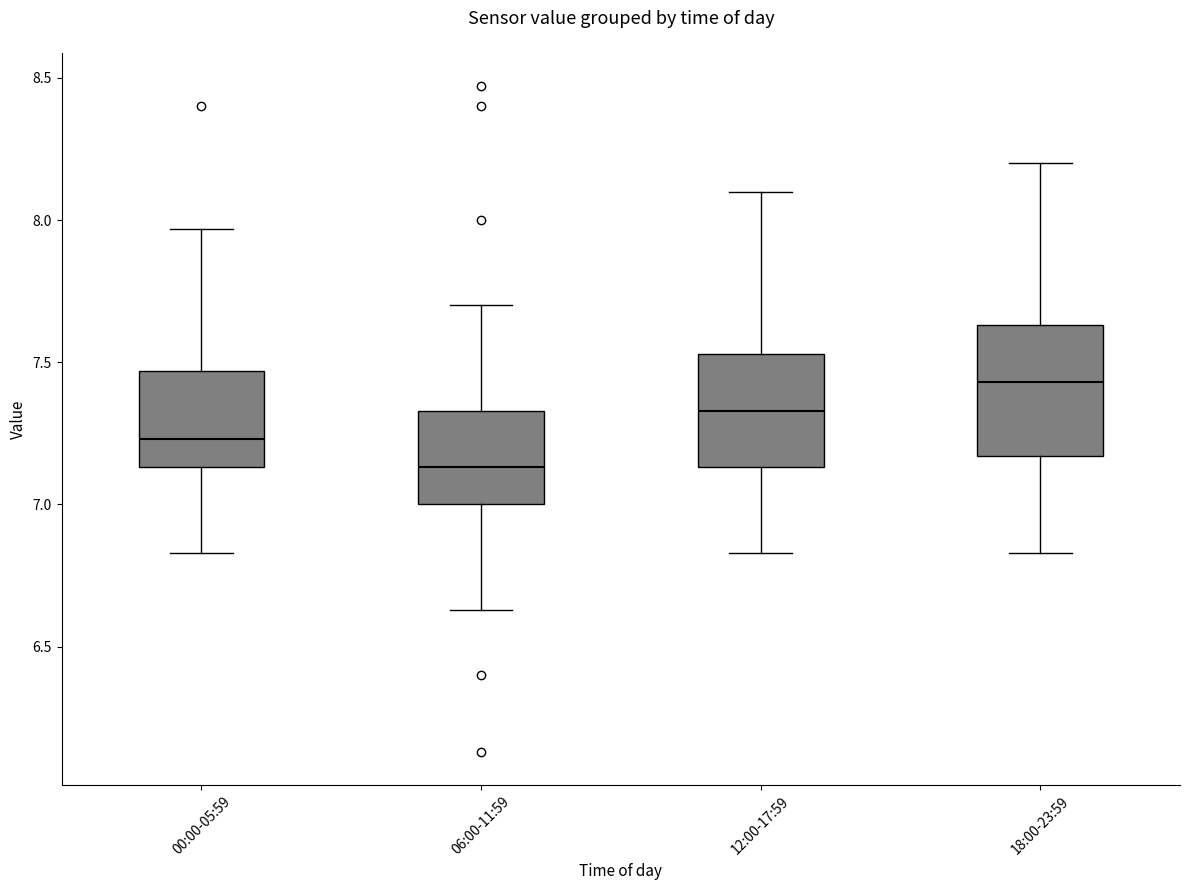

Comparing the boxes themselves (not the whiskers), which one is the tallest?

18:00-23:59